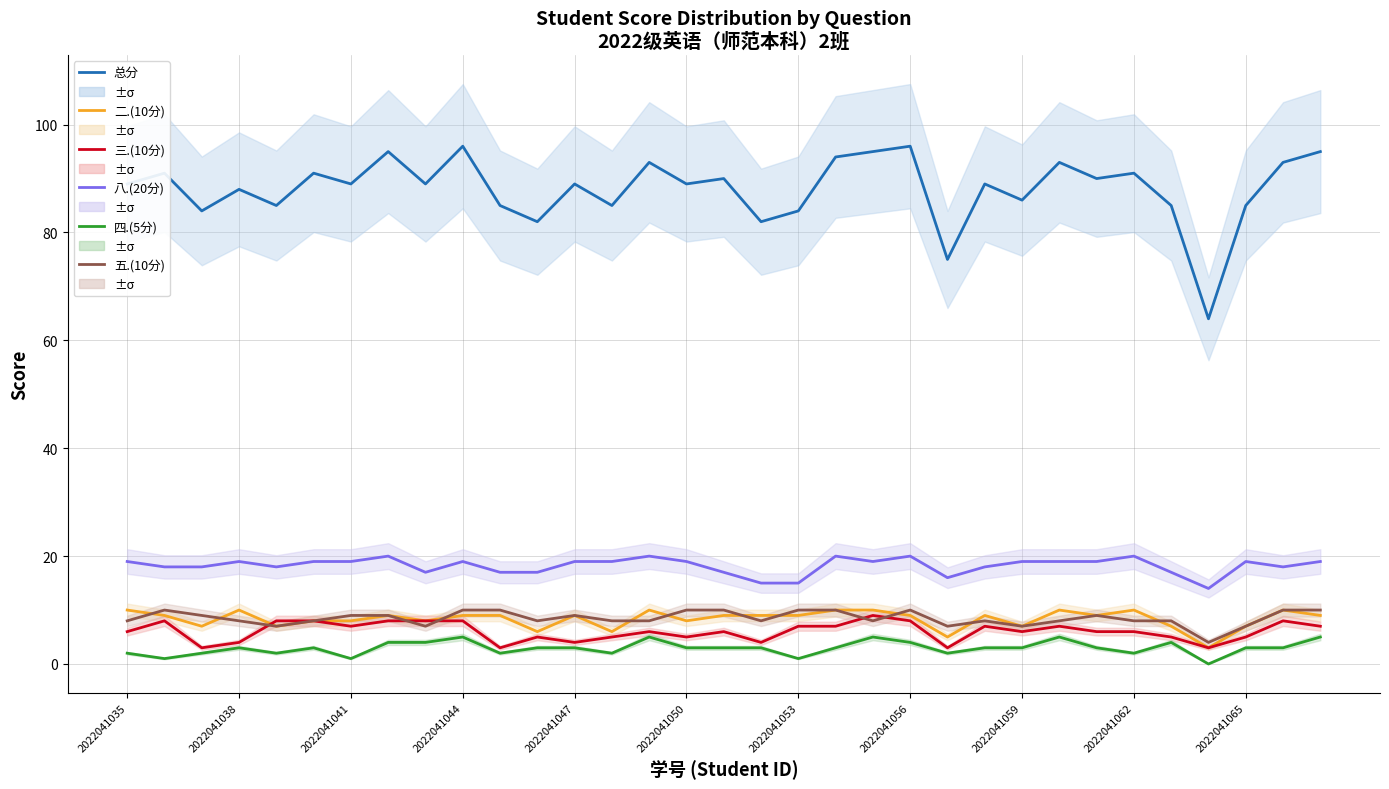

Rank the series by their maximum value, from lowest to highest.

四.(5分), 三.(10分), 二.(10分), 五.(10分), 八.(20分), 总分